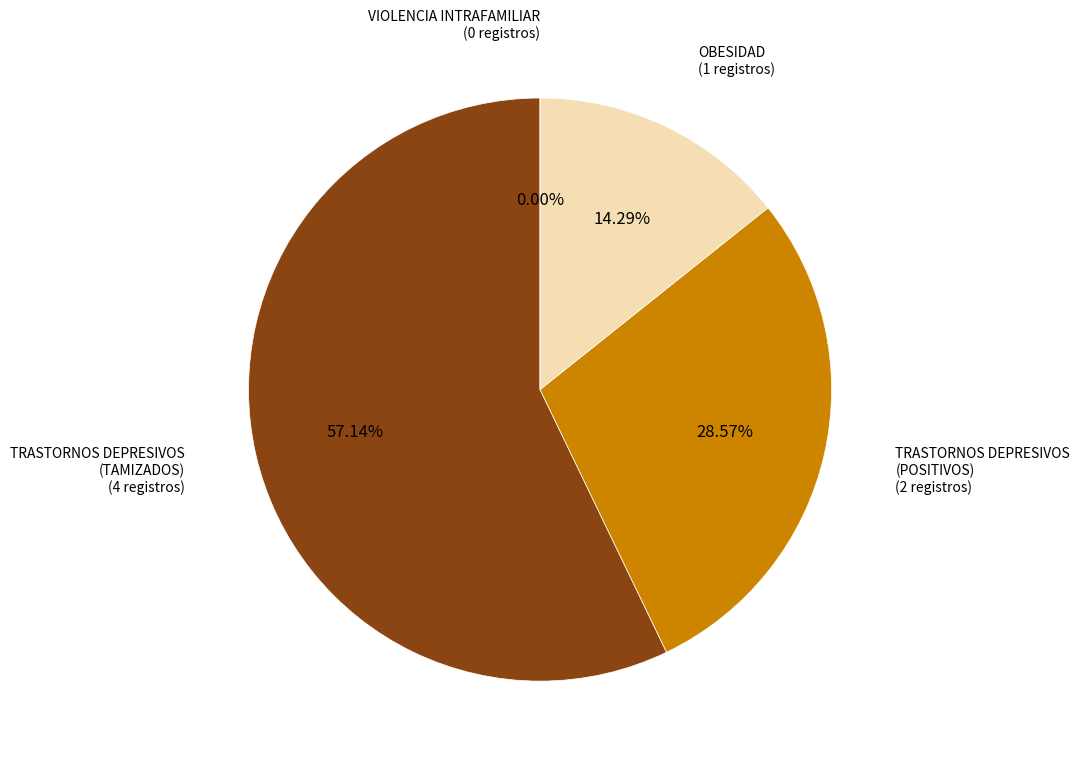

What is the total percentage of OBESIDAD and VIOLENCIA INTRAFAMILIAR?

14.3%